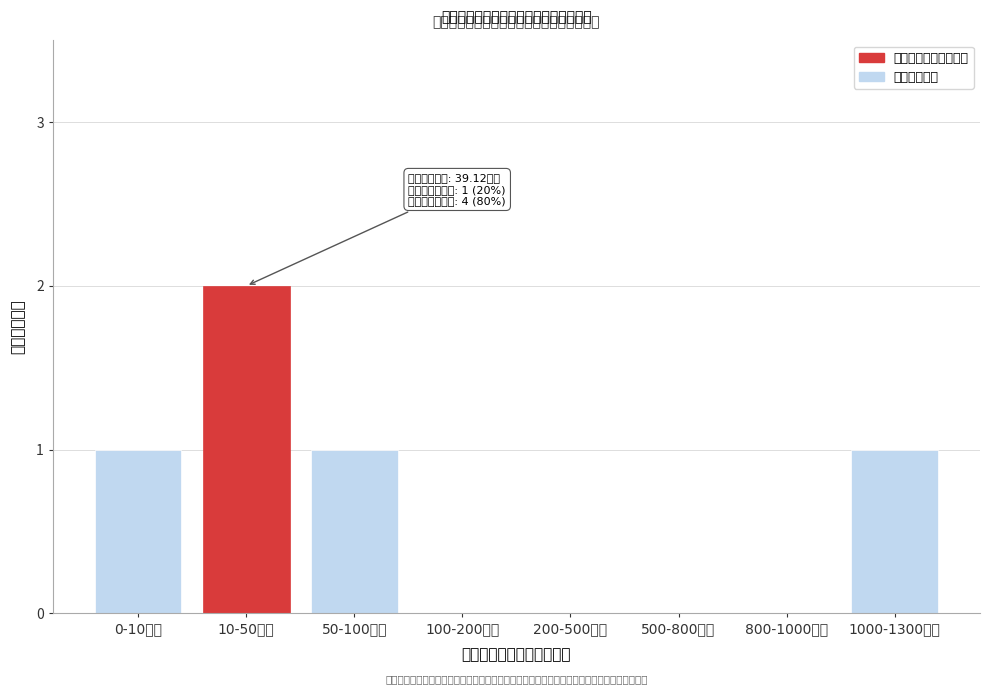

Reading left to right, what are all the values shown in this chart?

0-10万元=1	10-50万元=2	50-100万元=1	100-200万元=0	200-500万元=0	500-800万元=0	800-1000万元=0	1000-1300万元=1